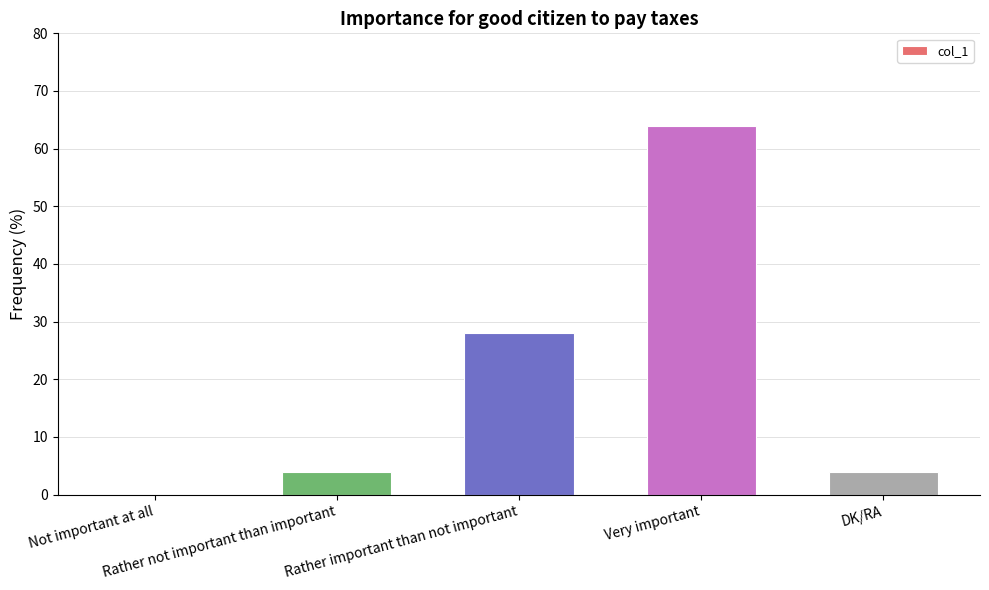

What is the greatest value displayed?

64